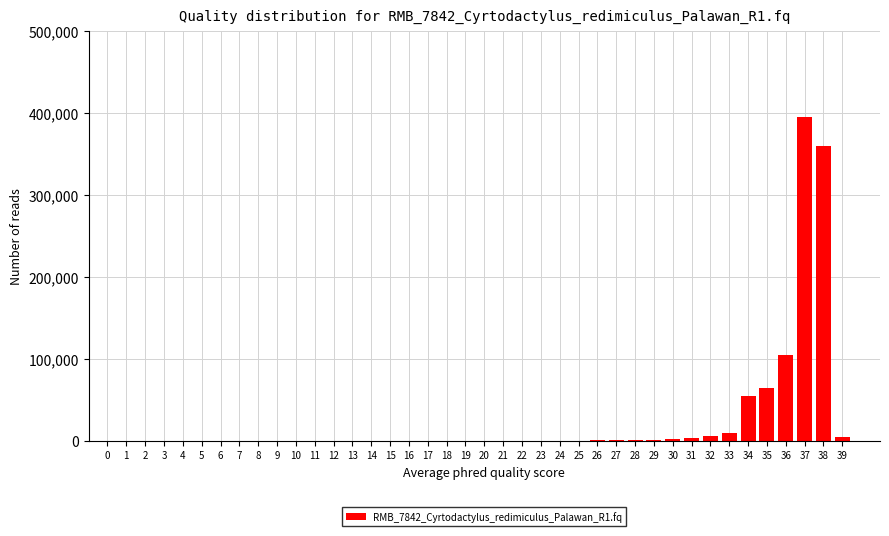

The value at 7 is 0. True or false?

True